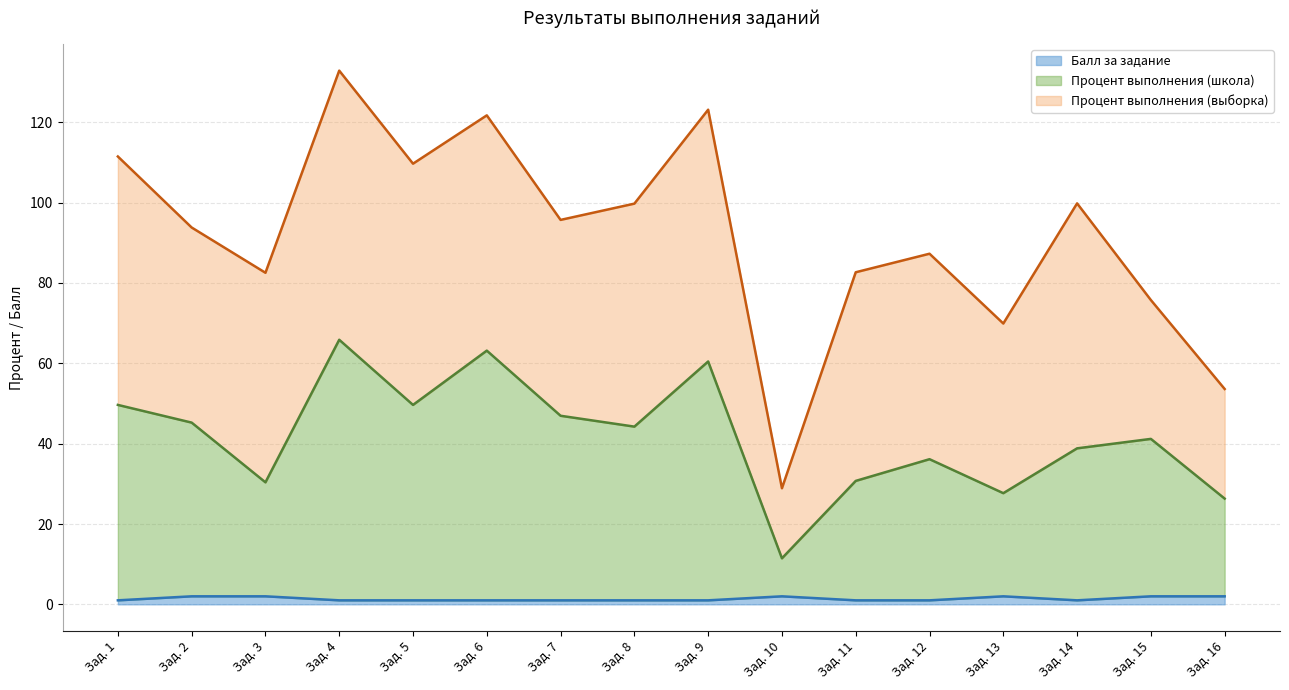

What is the value of the Процент выполнения (школа) point at the 14th from the left?

38.8